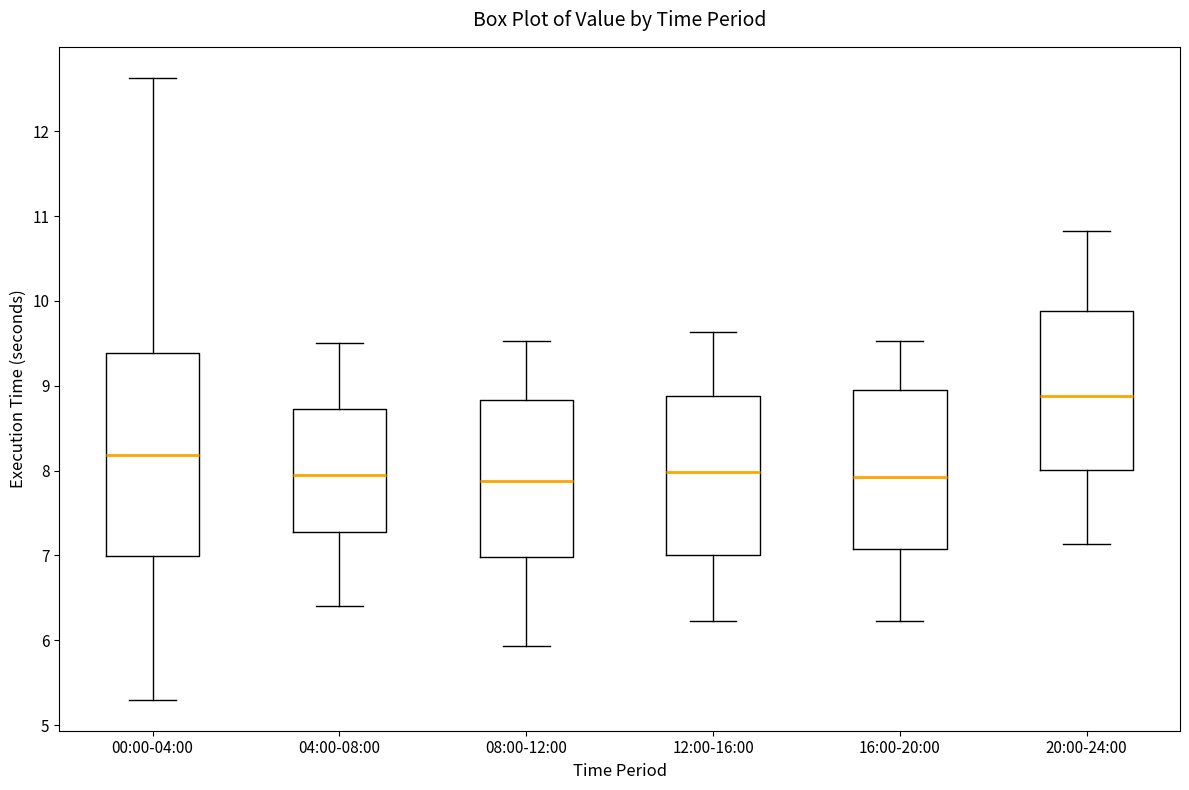

Which box is the tallest, from its lower edge to its upper edge?

00:00-04:00